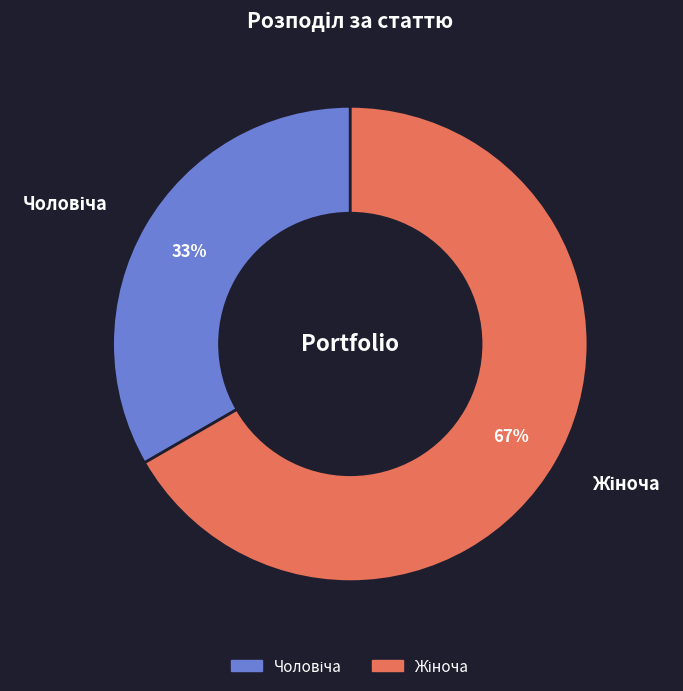

Does any single category account for the majority?

Yes